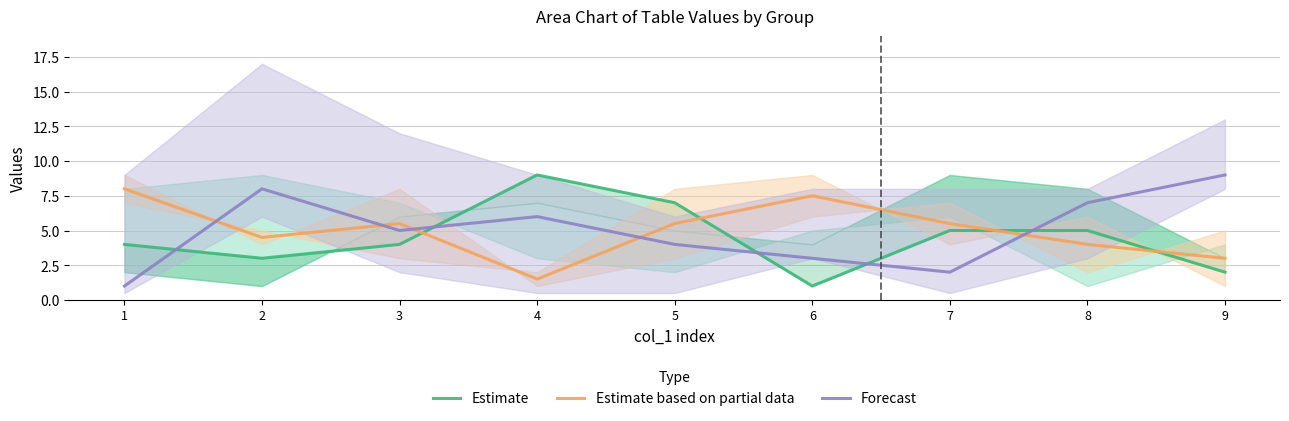

Which series has the largest range (max minus min)?

Estimate